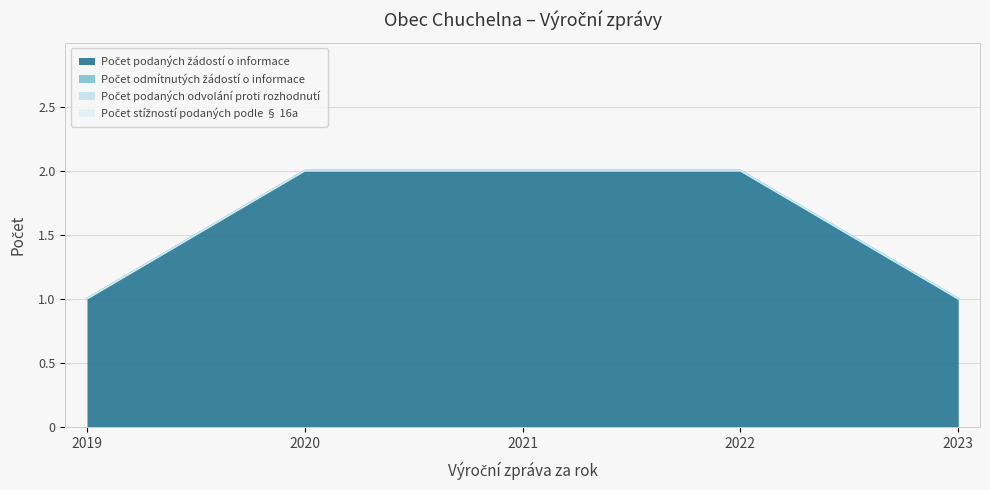

Which series has the widest spread of values?

Počet podaných žádostí o informace